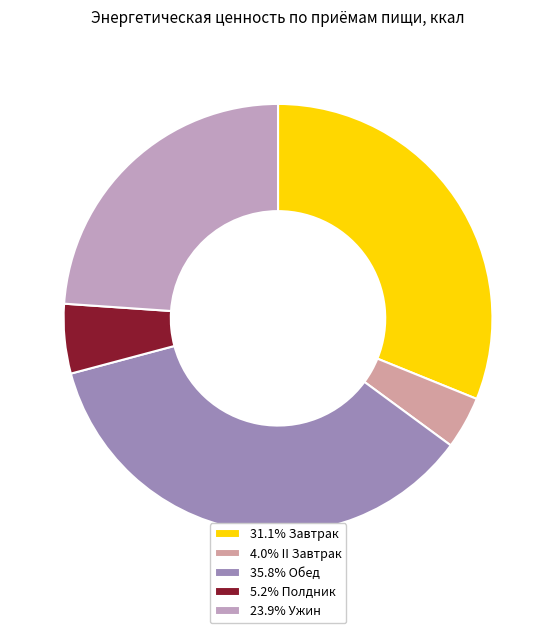

Count the number of slices in the pie.

5